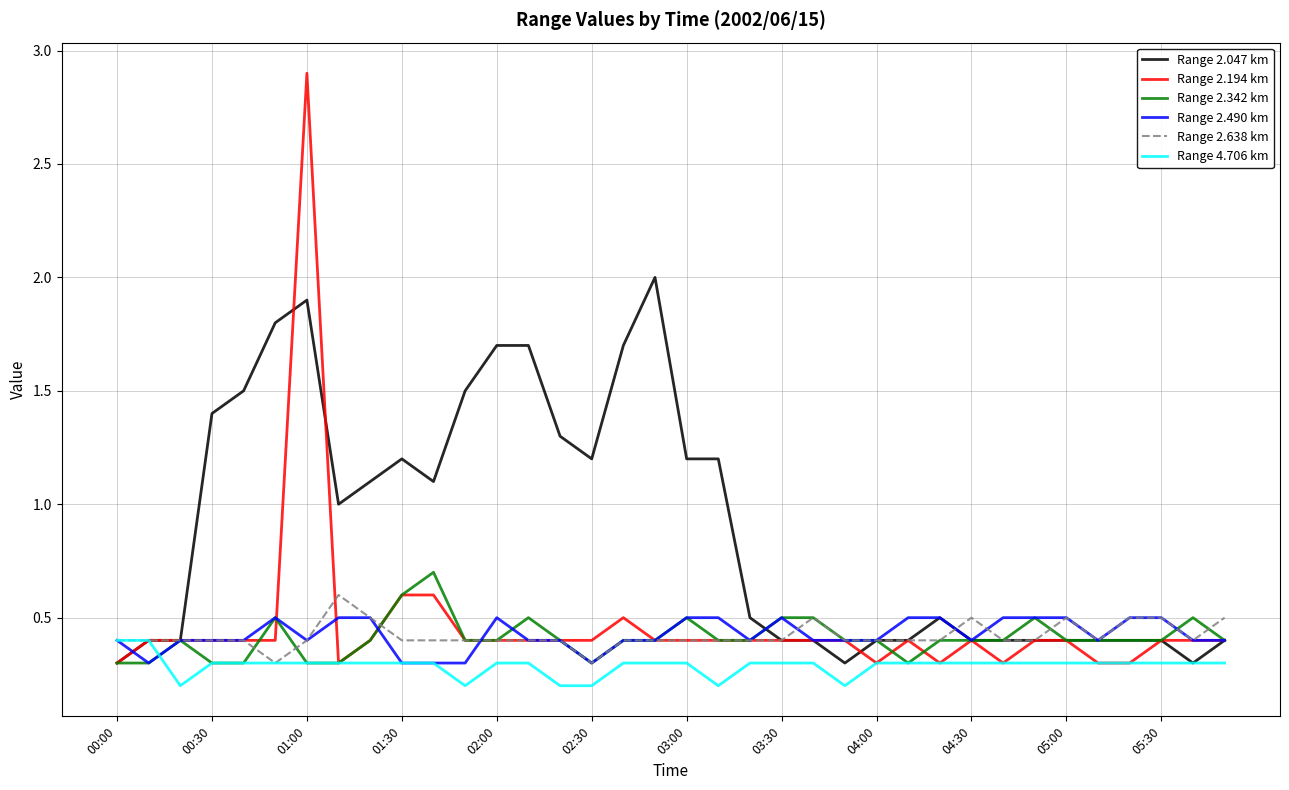

What is the minimum value for Range 2.047 km?

0.3